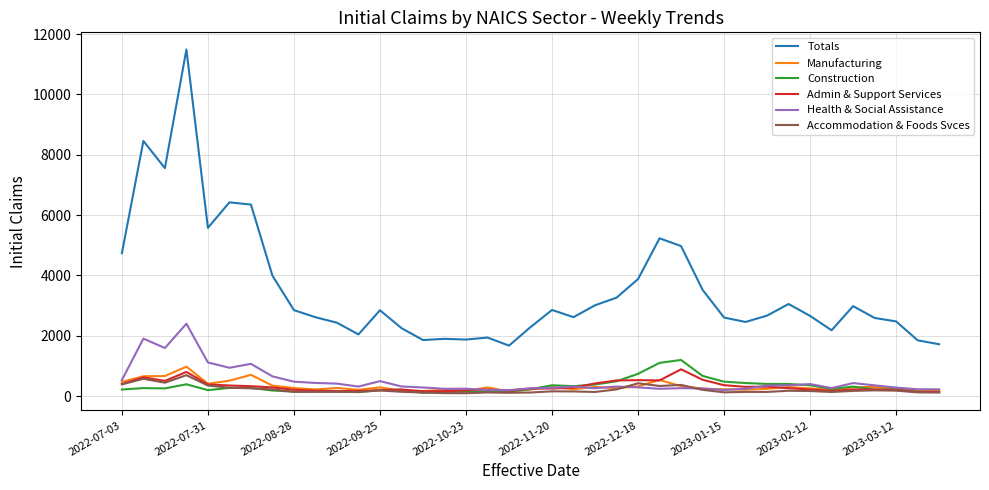

How many values in the Accommodation & Foods Svces series are below 161?

19